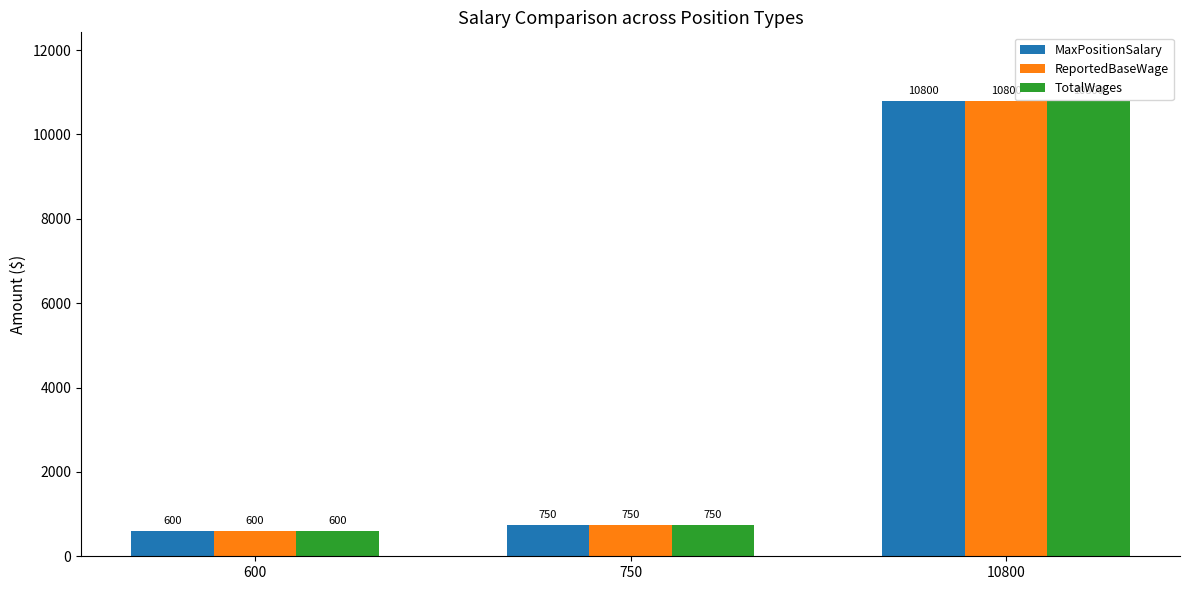

What is the sum of all MaxPositionSalary values?

12150